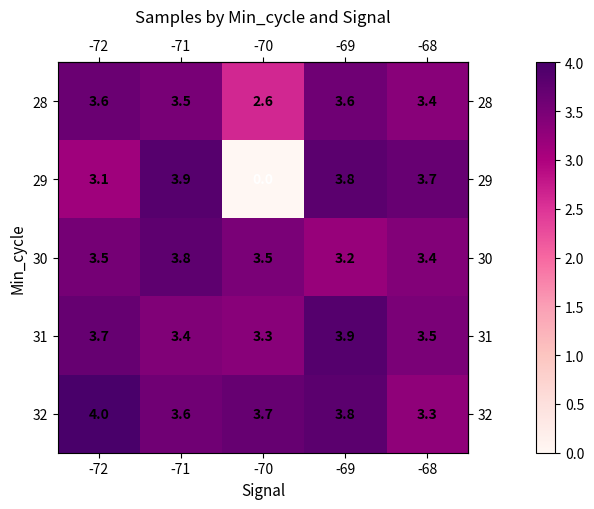

What is the spread (max minus min) of values at -71?

0.5